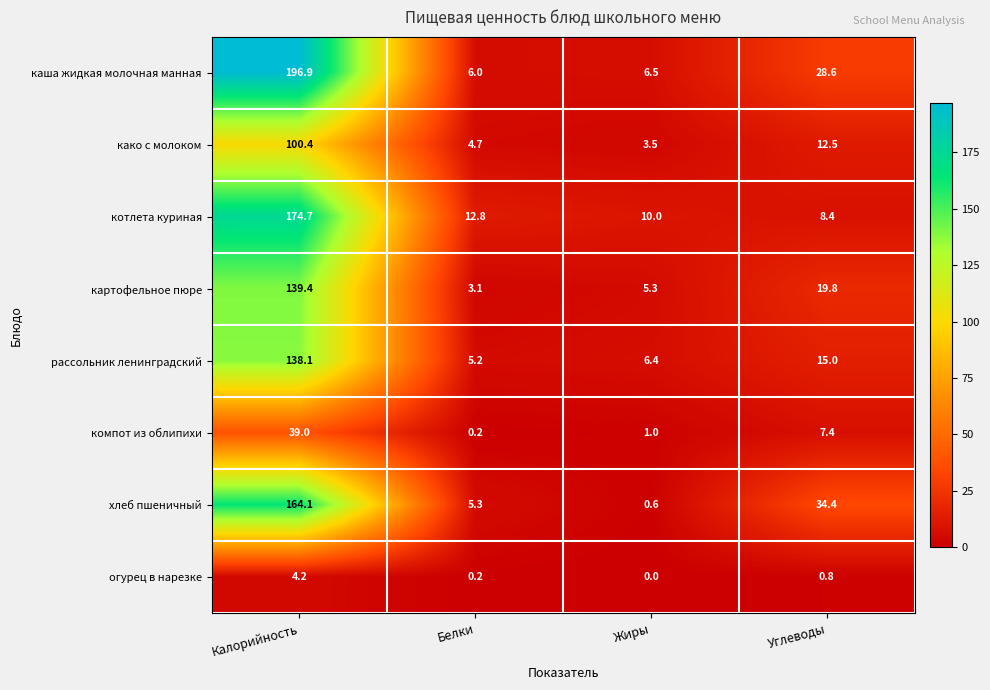

How many series are shown in this chart?

8